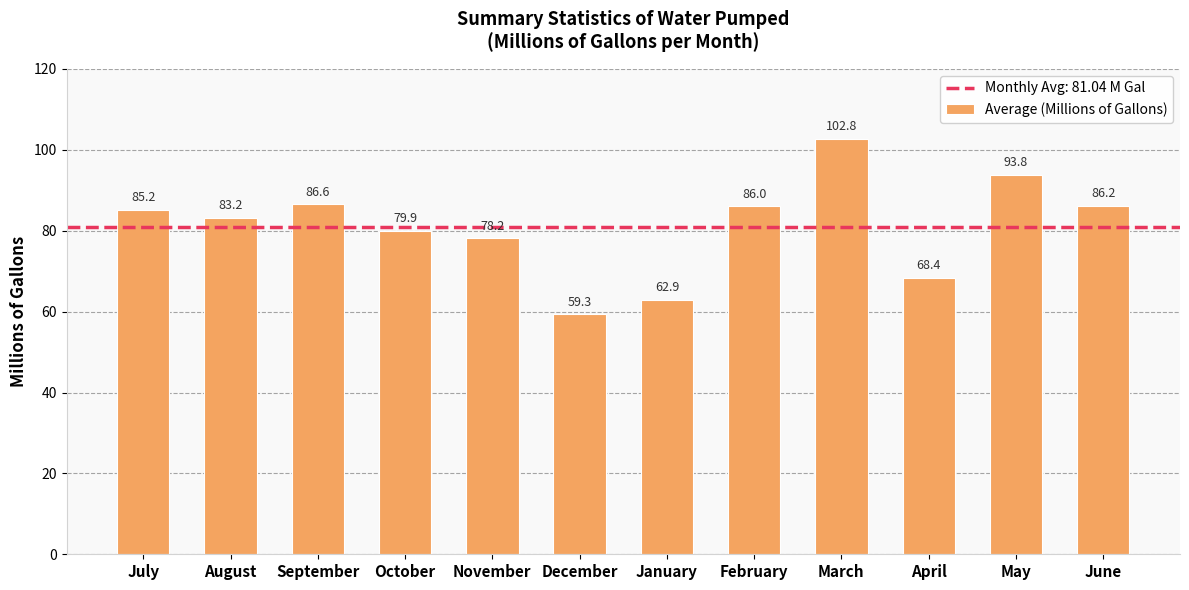

At which category does the chart reach its minimum across all series?

December